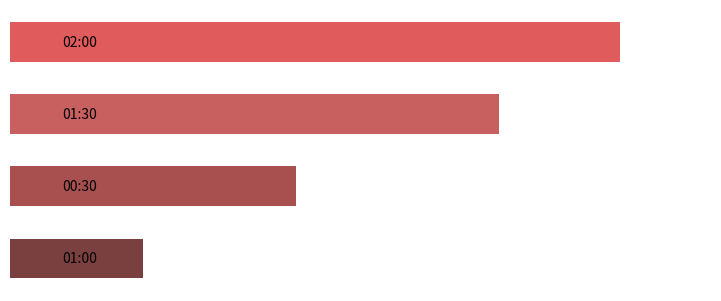

Does the chart contain any negative values?

No